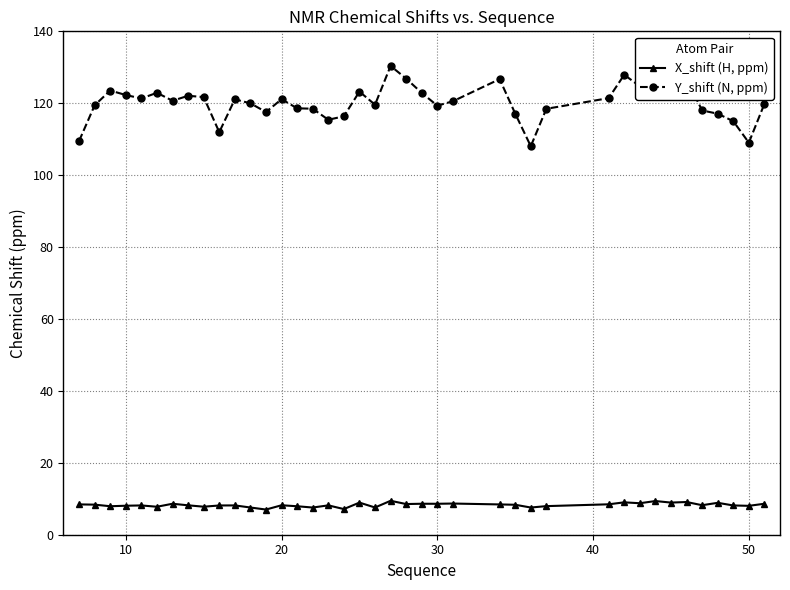

How many lines are shown in the chart?

2